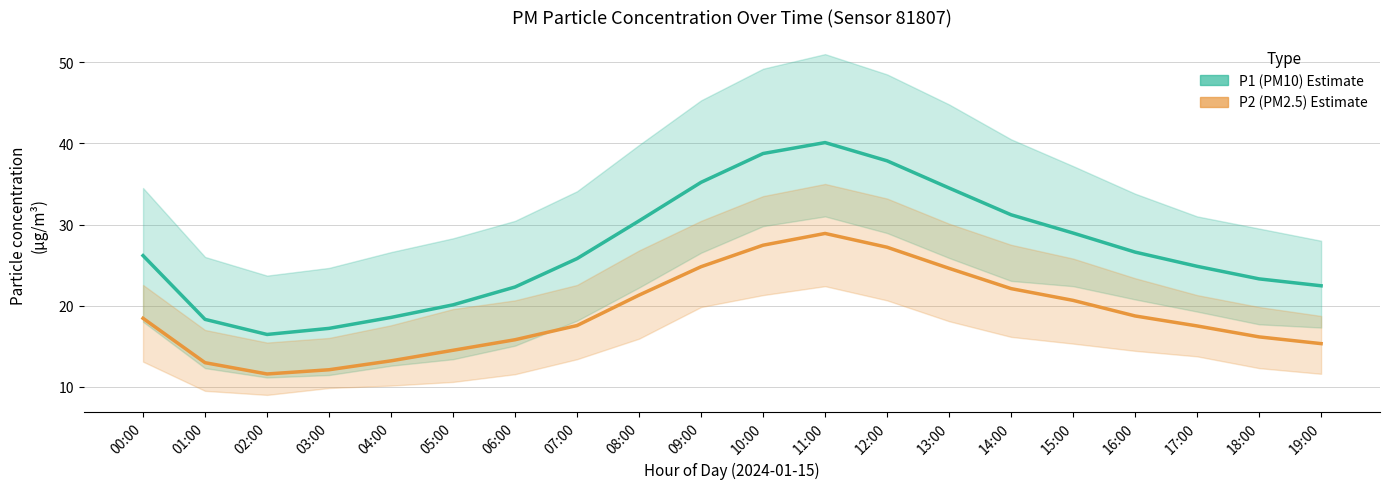

In P1 (PM10), how many points are higher than both neighbors (excluding endpoints)?

1